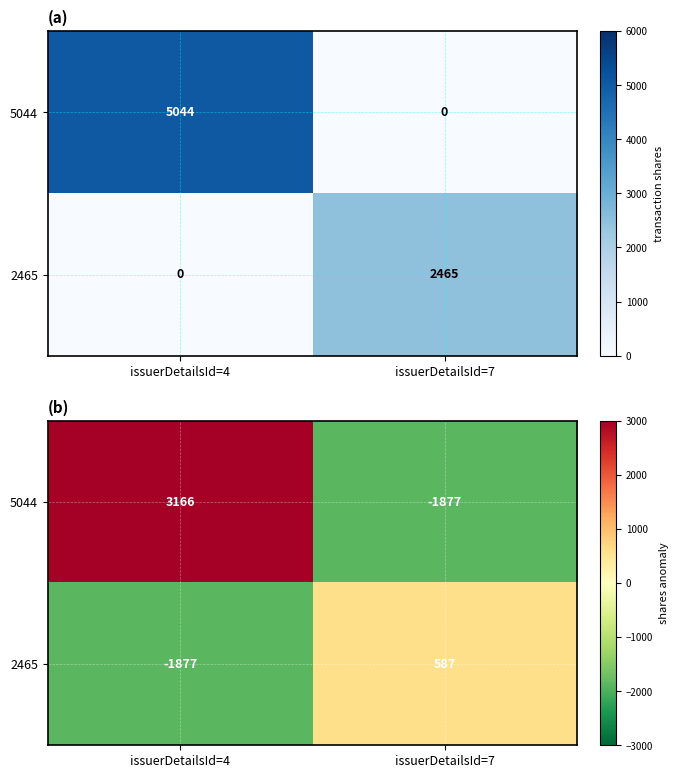

Which category has the lowest value across all series?

issuerDetailsId=7